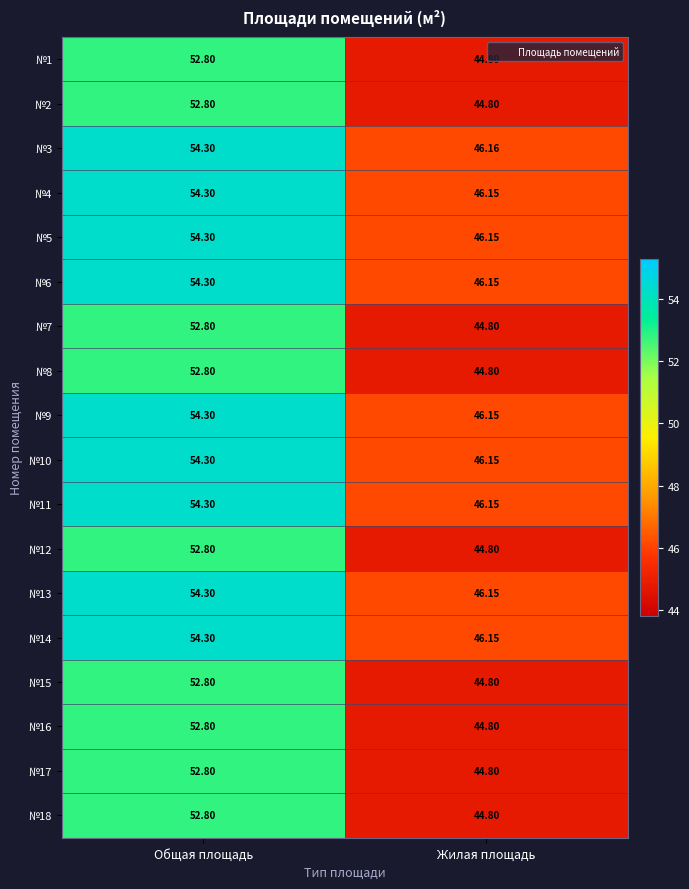

Is the value of №18 at Жилая площадь greater than the value of №9 at Жилая площадь?

No